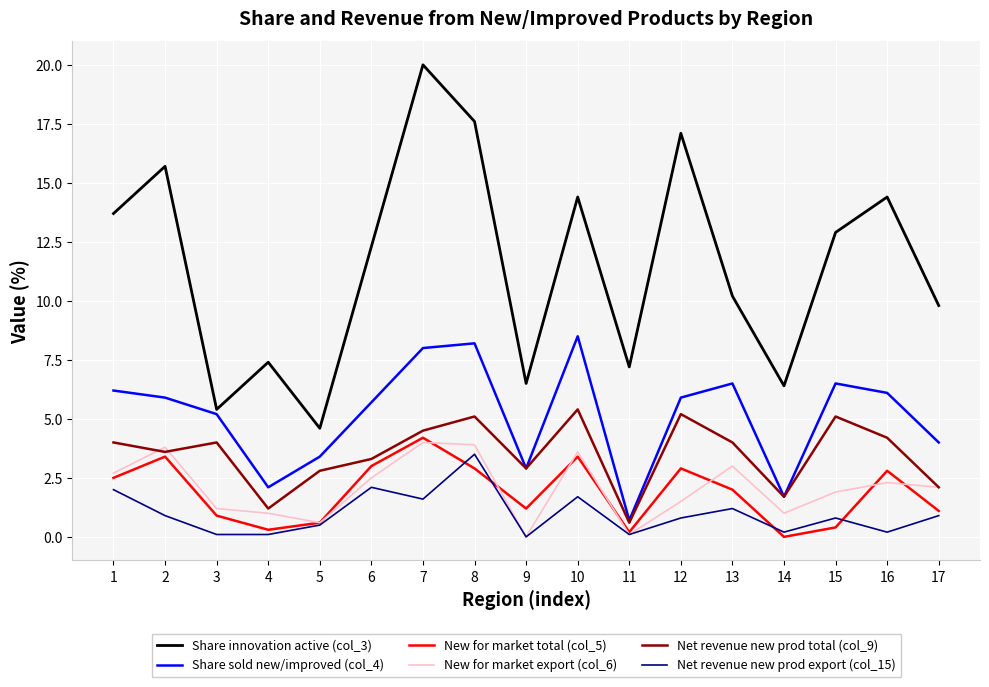

What is the difference between the second highest and minimum values in the Net revenue new prod export (col_15) series?

2.1